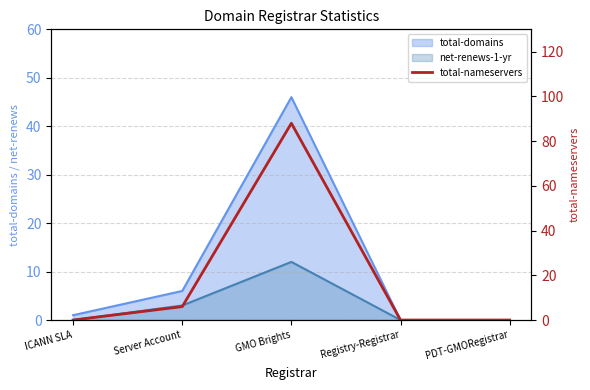

How many values exceed 0?

2